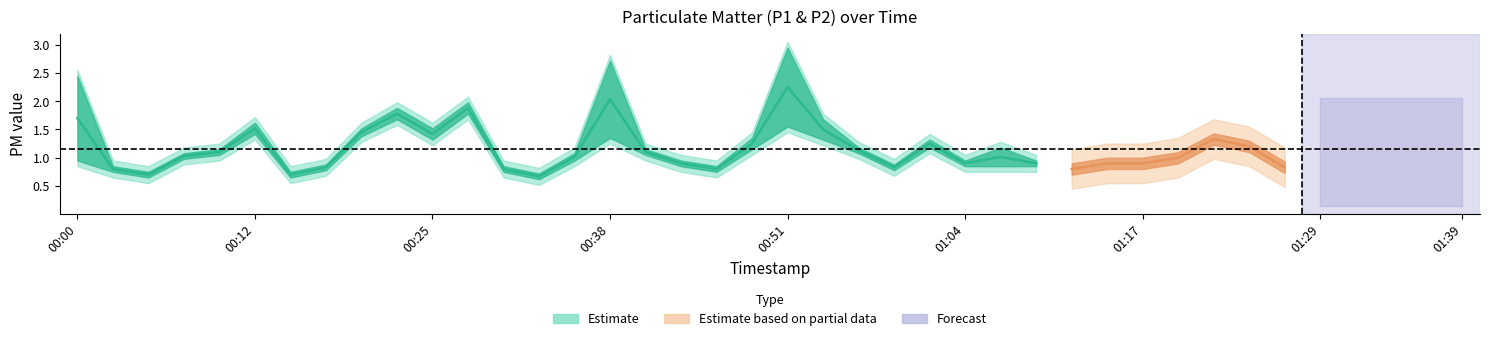

What is the difference between the maximum and second lowest values in the P2 series?

1.2